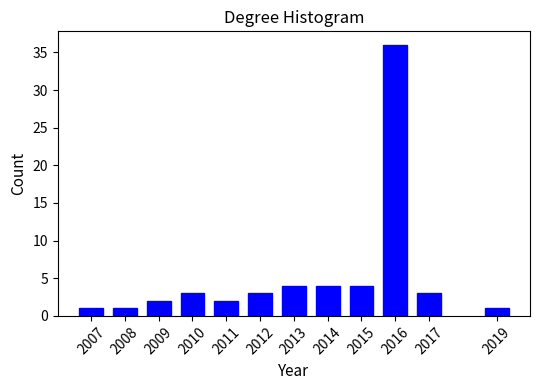

Reading right to left, what are all the values shown in this chart?

2019=1	2017=3	2016=36	2015=4	2014=4	2013=4	2012=3	2011=2	2010=3	2009=2	2008=1	2007=1